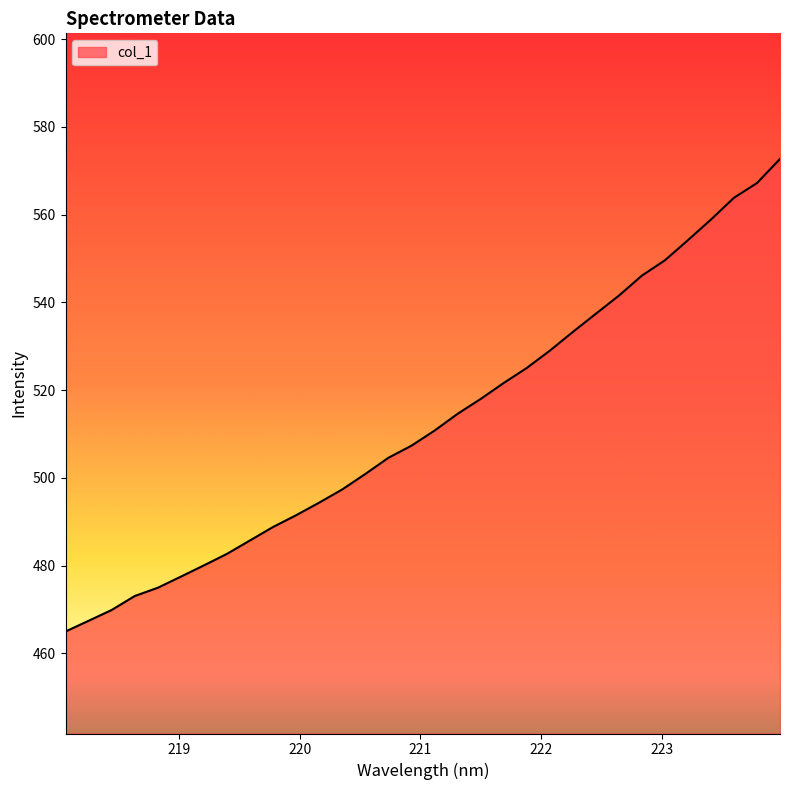

What is the smallest value displayed?

465.0